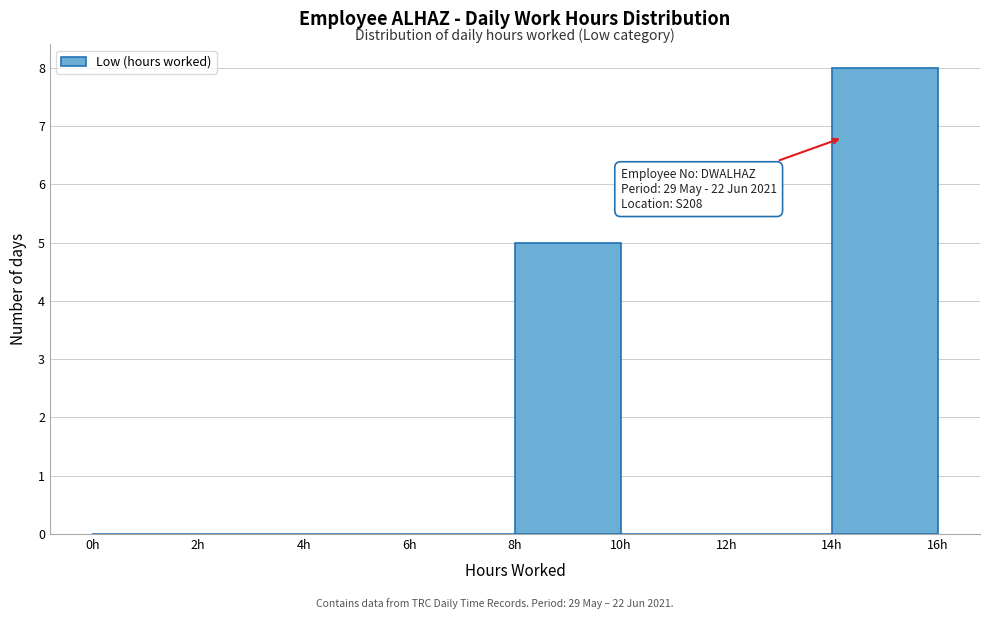

Which range on the x-axis has the tallest bar?

14 to 16